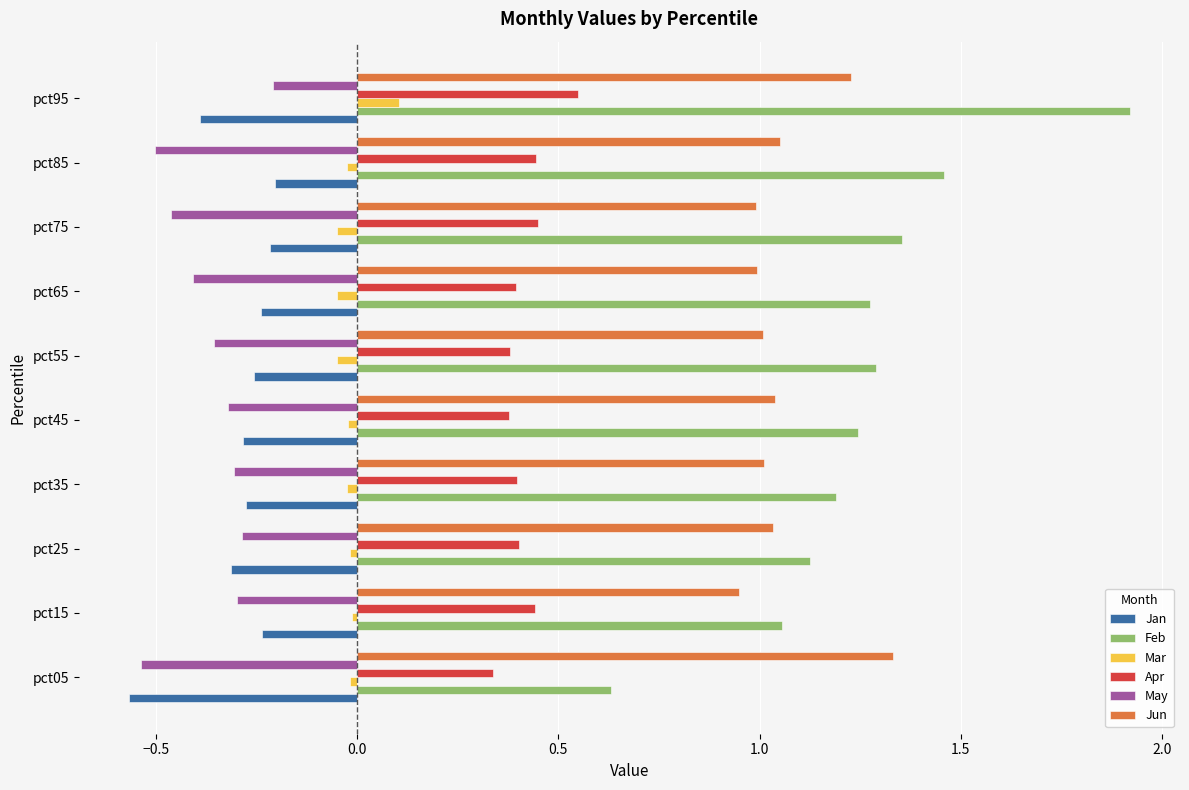

What is the maximum value for Feb?

1.9